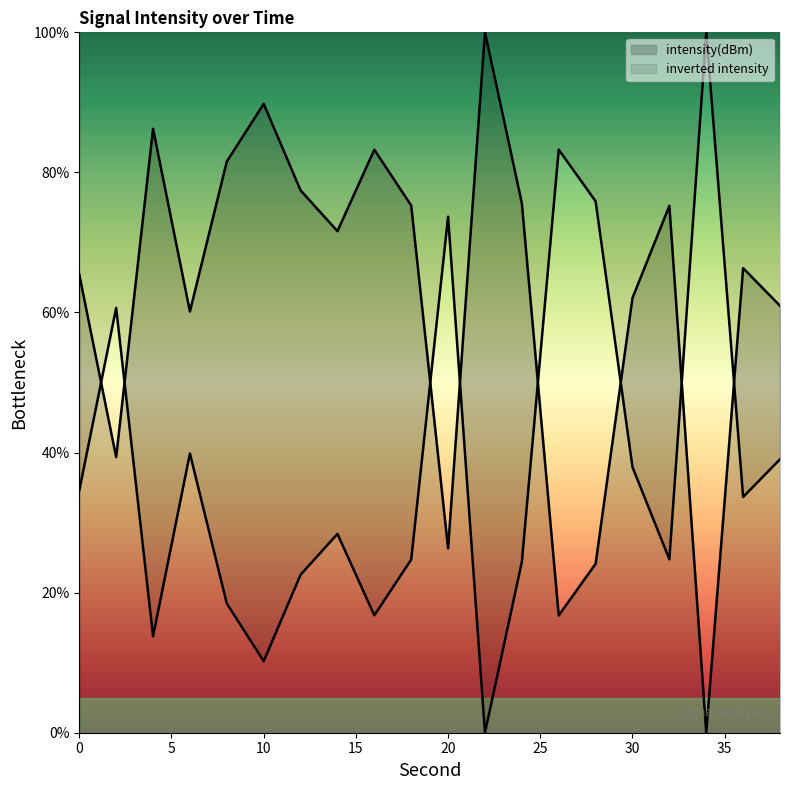

How many values are above zero?

19